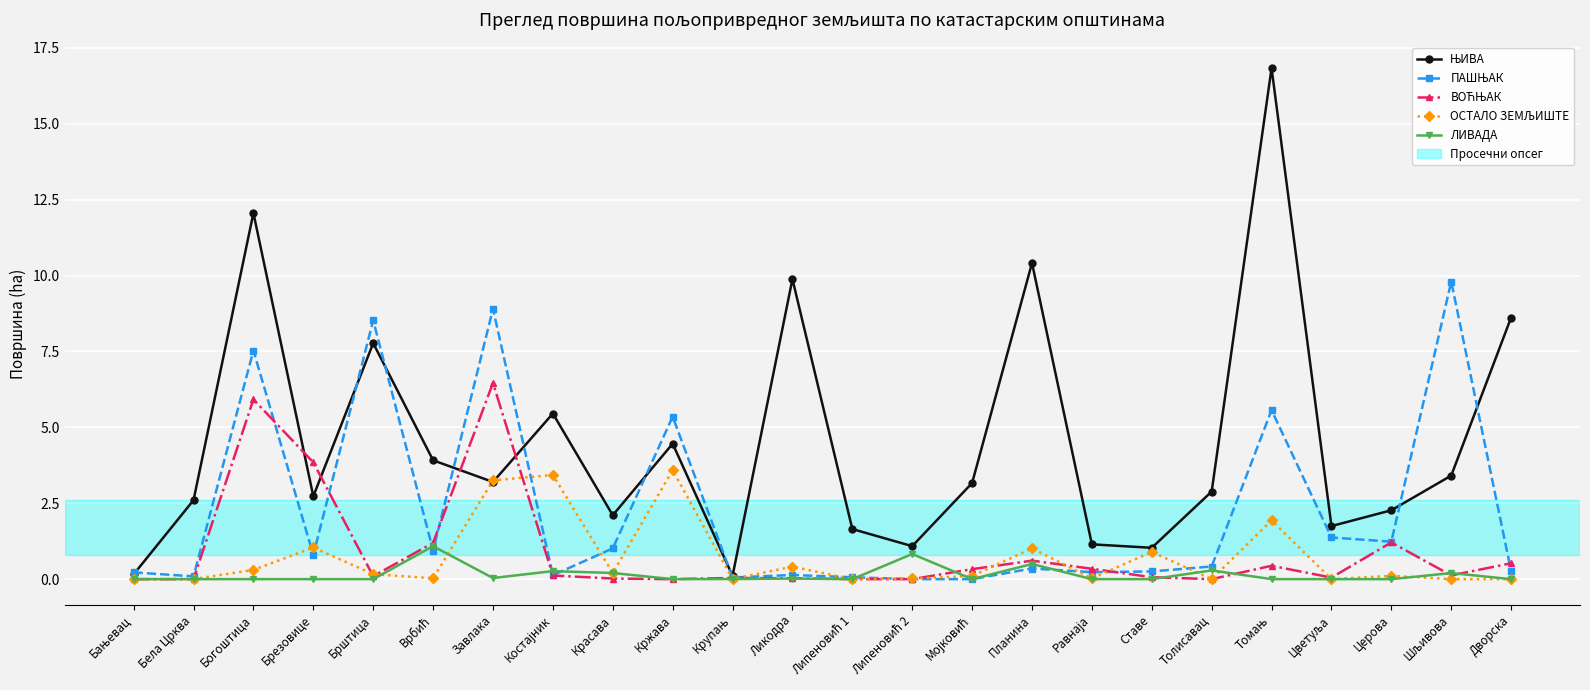

What is the label of the 18th point from the left?

Ставе